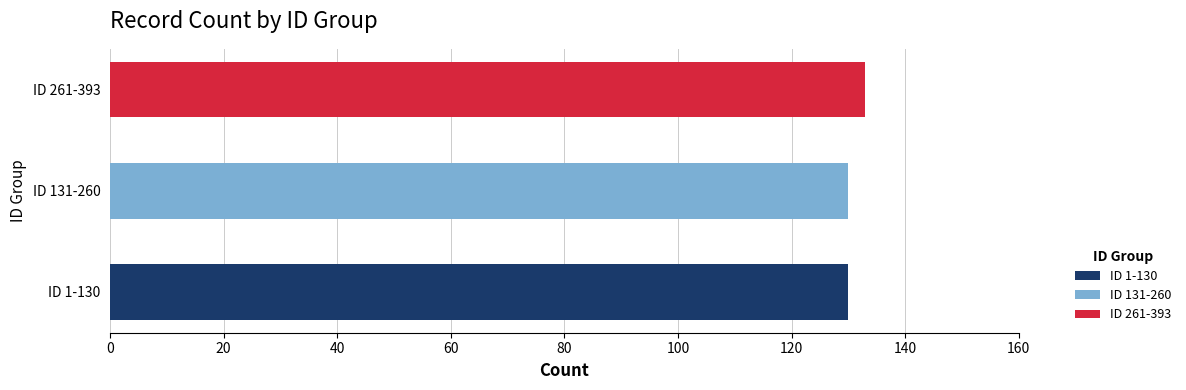

Are the bars horizontal?

Yes